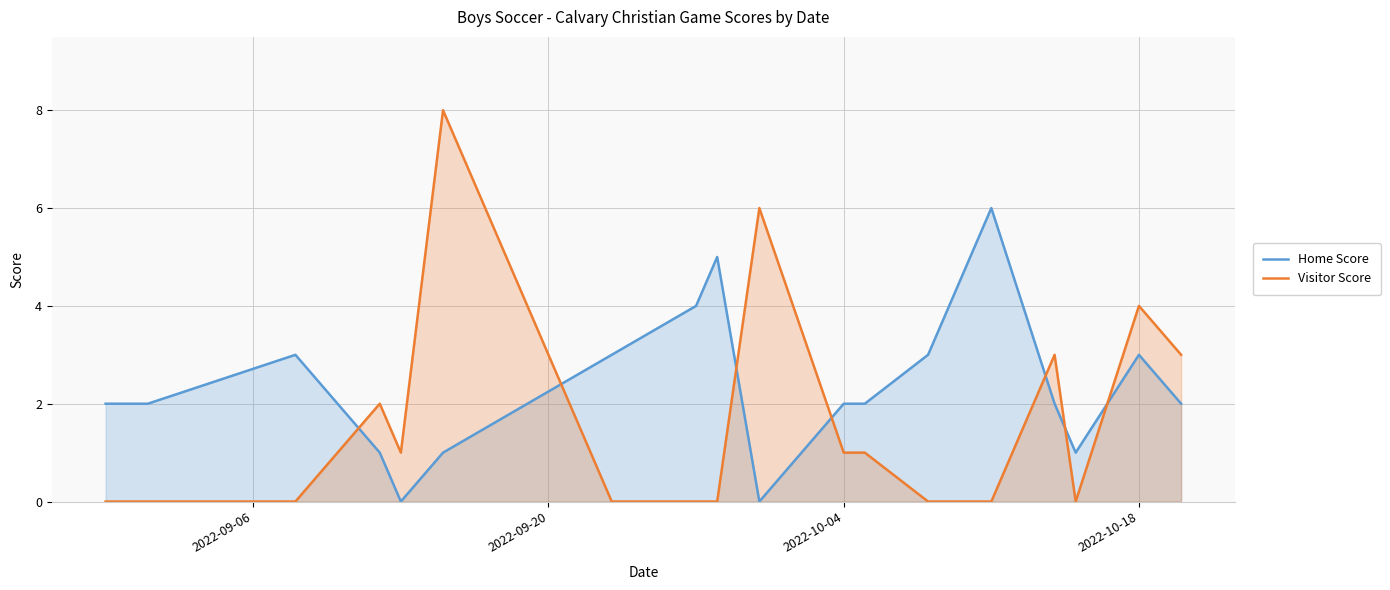

Rank the series by their average value, from highest to lowest.

Home Score, Visitor Score